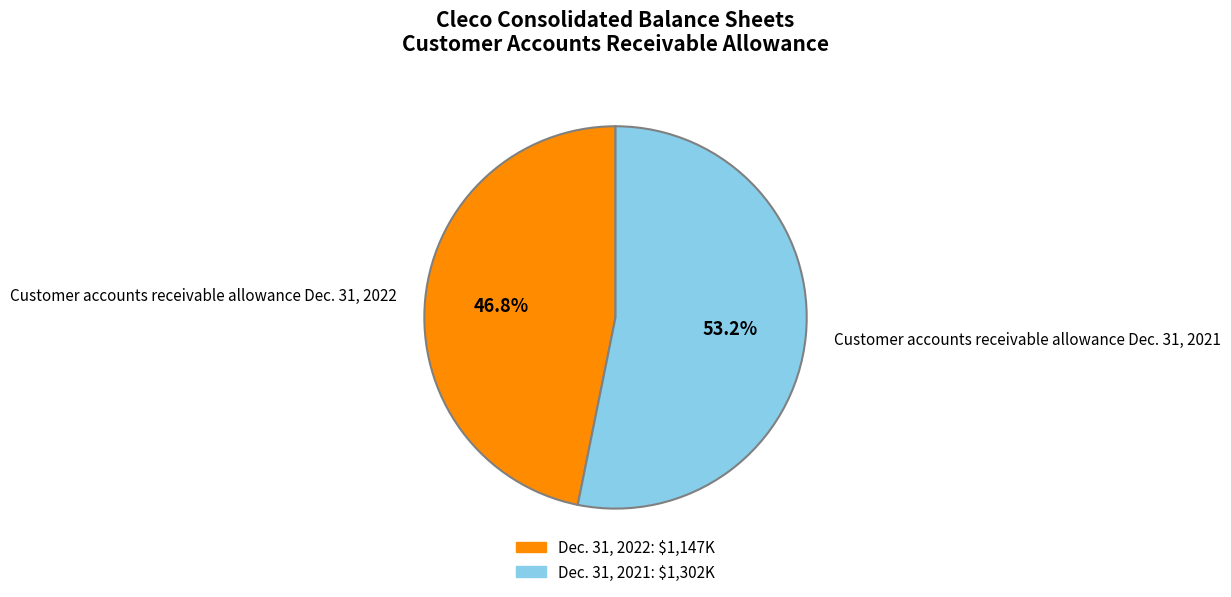

True or false: Customer accounts receivable allowance Dec. 31, 2021 accounts for 53% of the total.

True